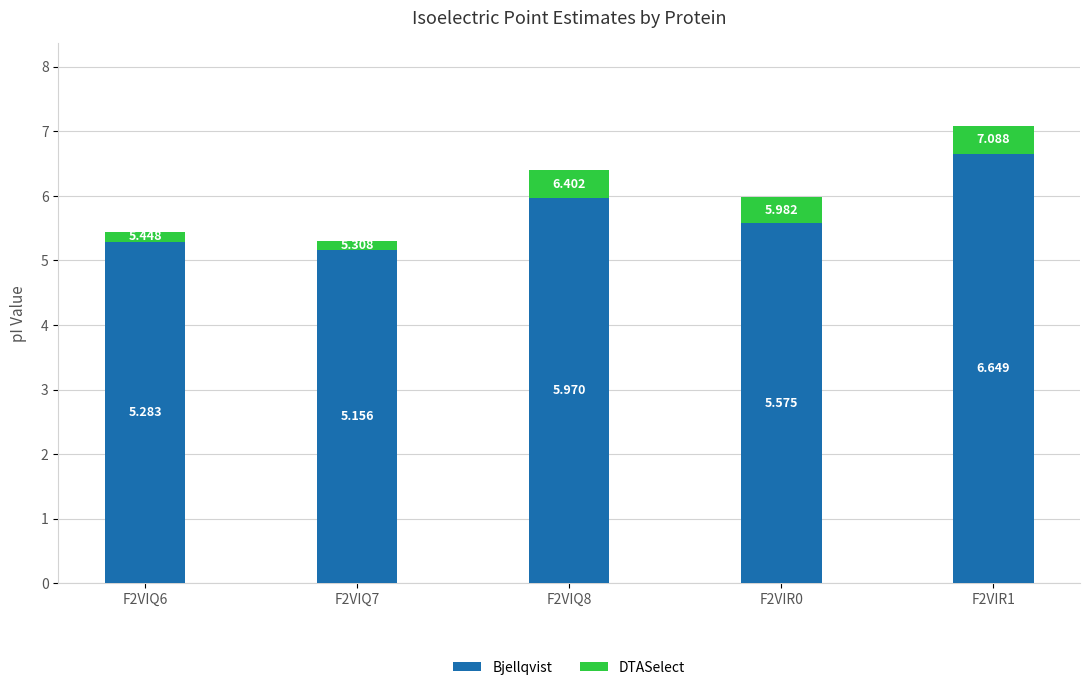

What is the total value across all series at F2VIQ6?

5.4